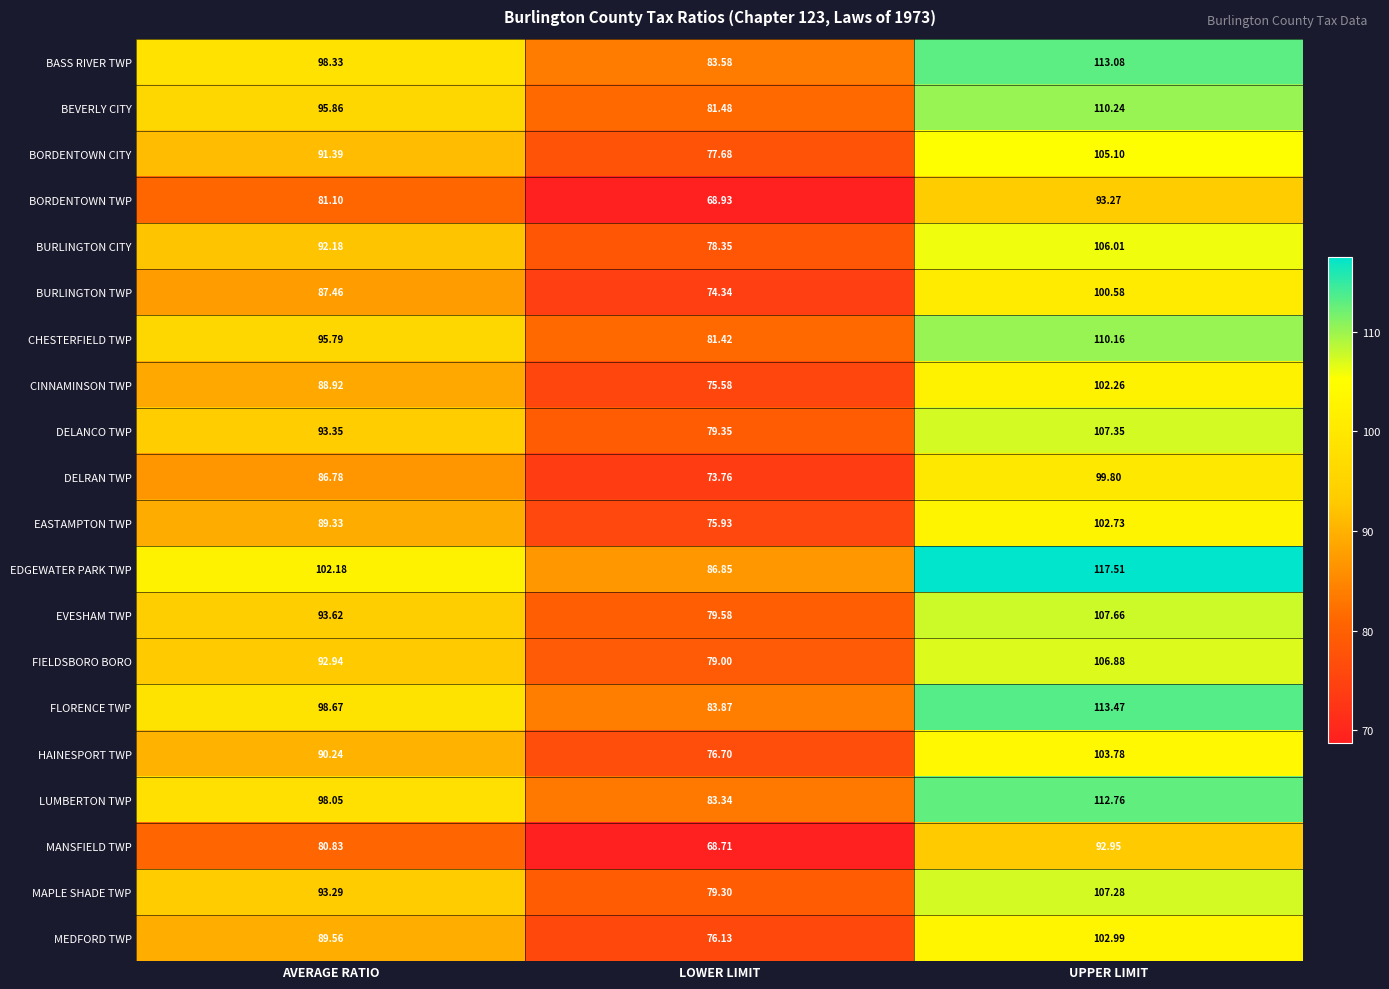

Where is DELANCO TWP nearest to the value 93?

AVERAGE RATIO